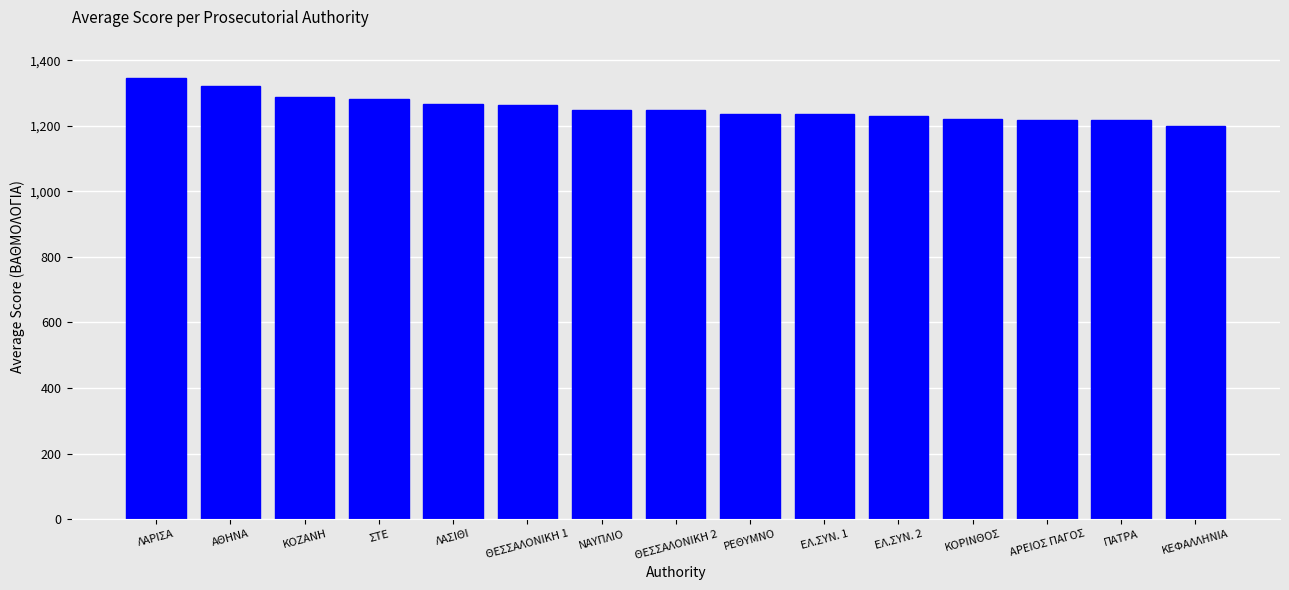

The value at ΕΛ.ΣΥΝ. 2 is 1230.0. True or false?

True